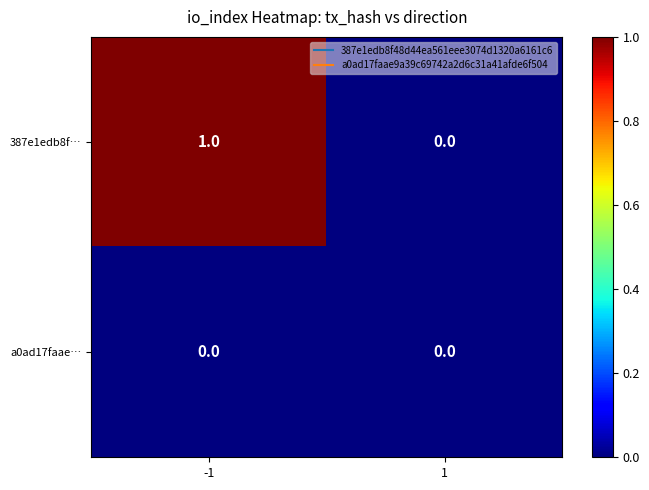

Reading right to left, what are all the values shown in this chart?

387e1edb8f…: 1=0	-1=1
a0ad17faae…: 1=0	-1=0